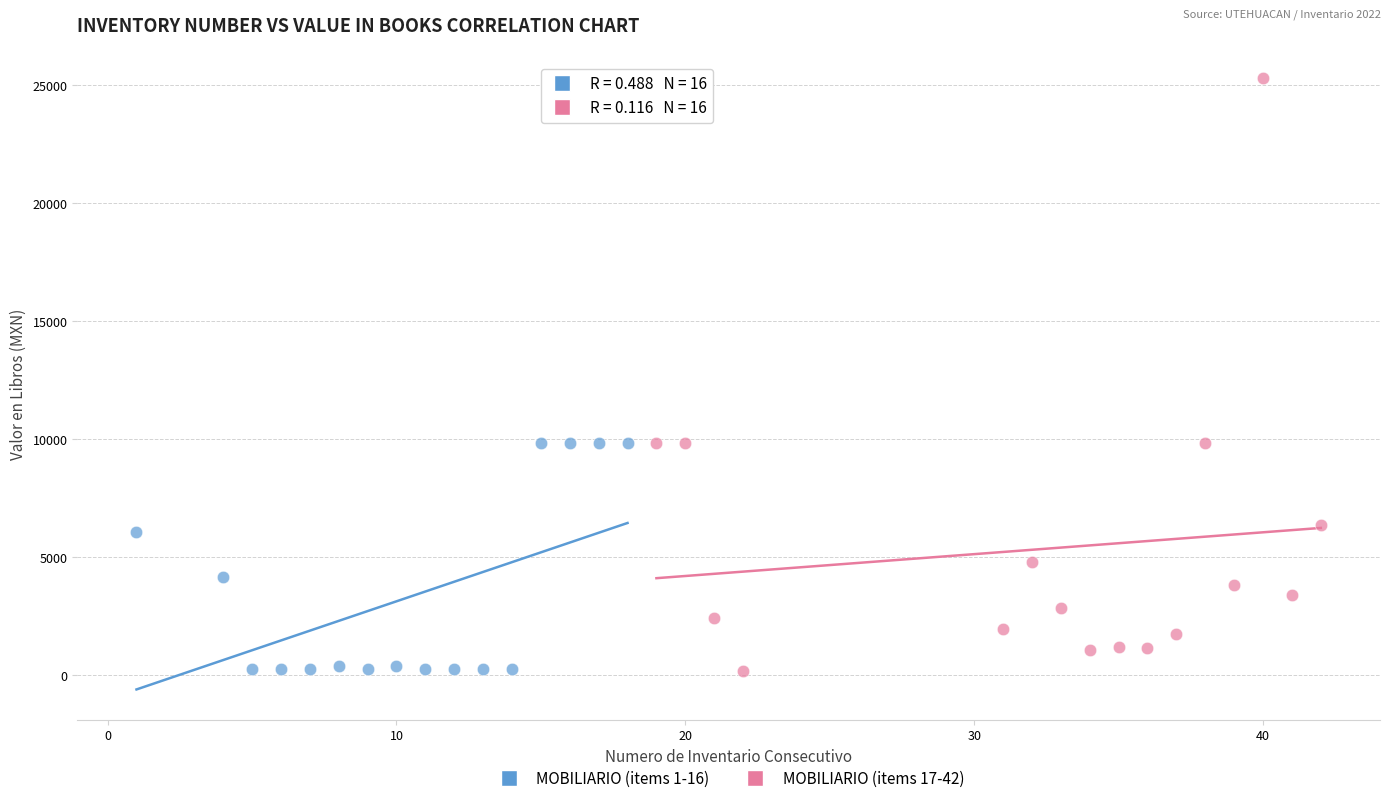

Which series has the largest Y range (max minus min)?

MOBILIARIO (items 17-42)